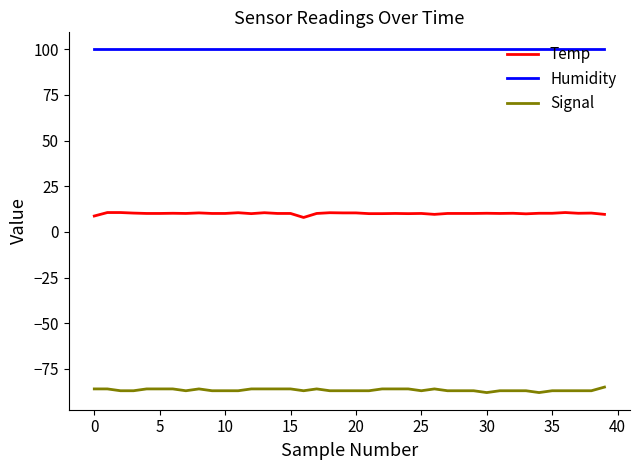

What is the highest value of the Temp series?

10.6